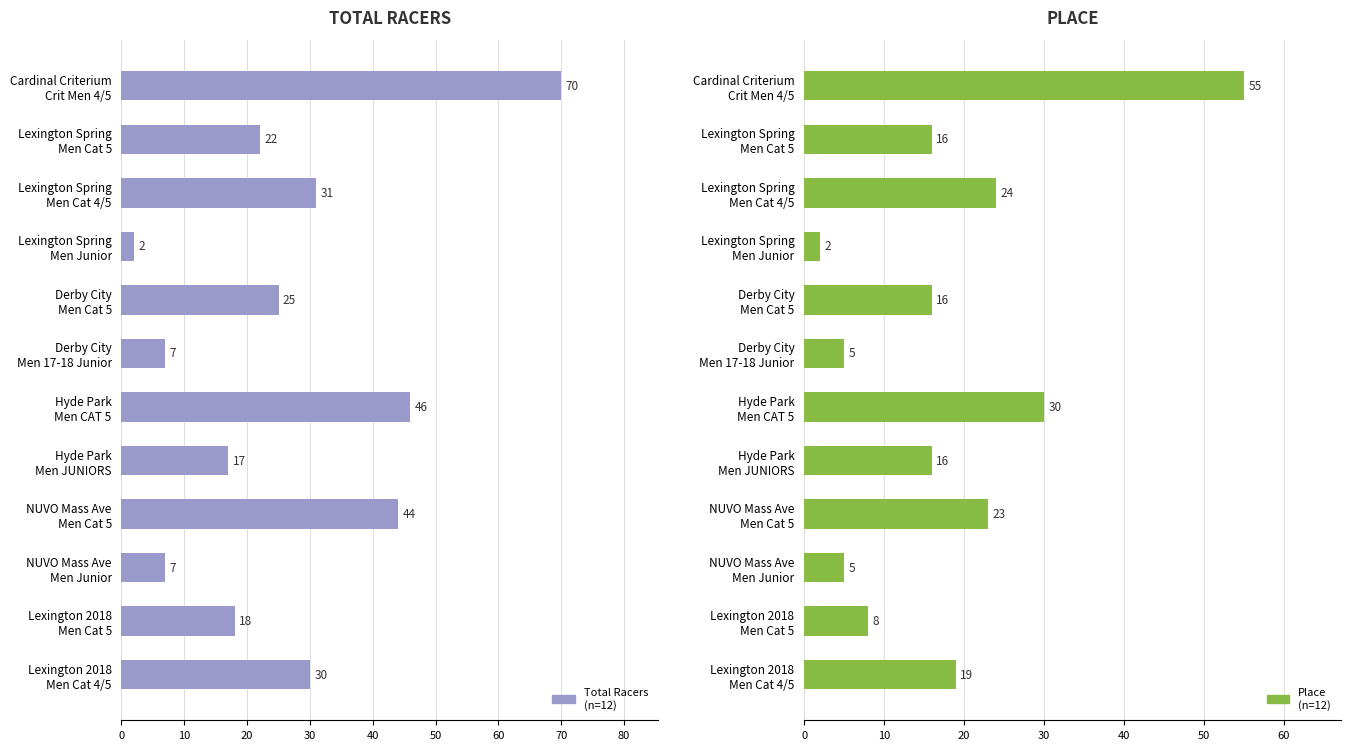

What is the sum of all Place values?

219